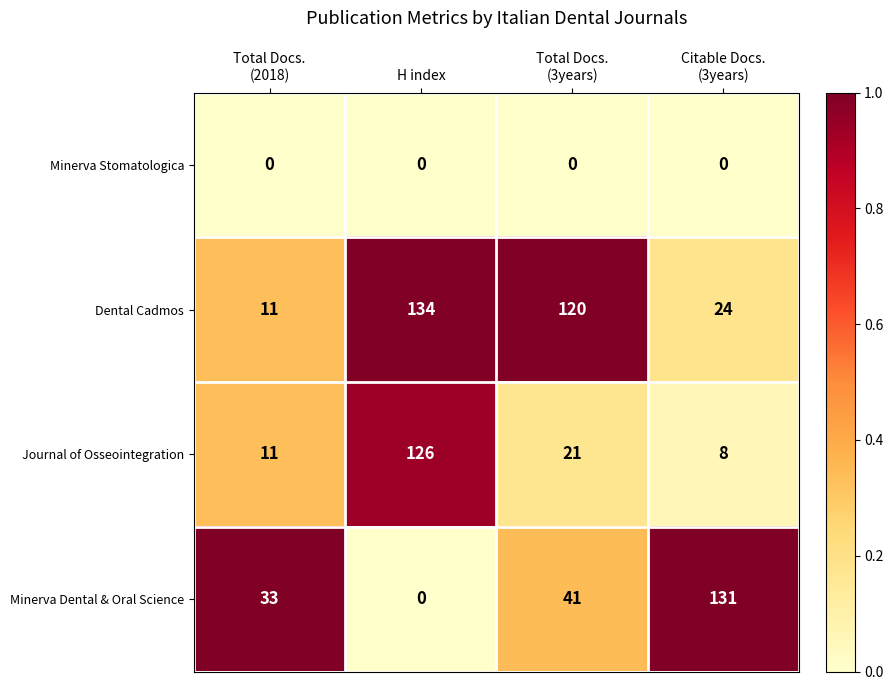

At how many categories does at least one series exceed 0?

4